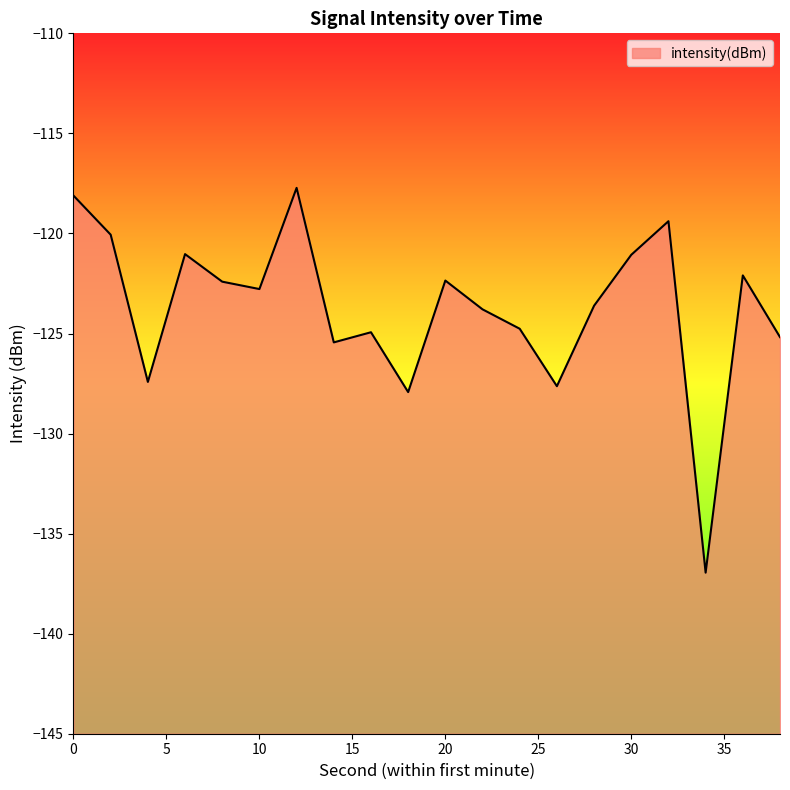

The value at 36 is -32.8. True or false?

False